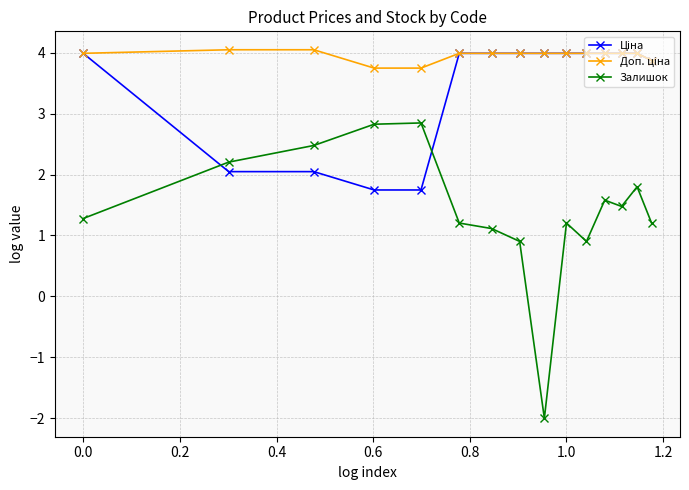

How many lines are shown in the chart?

3